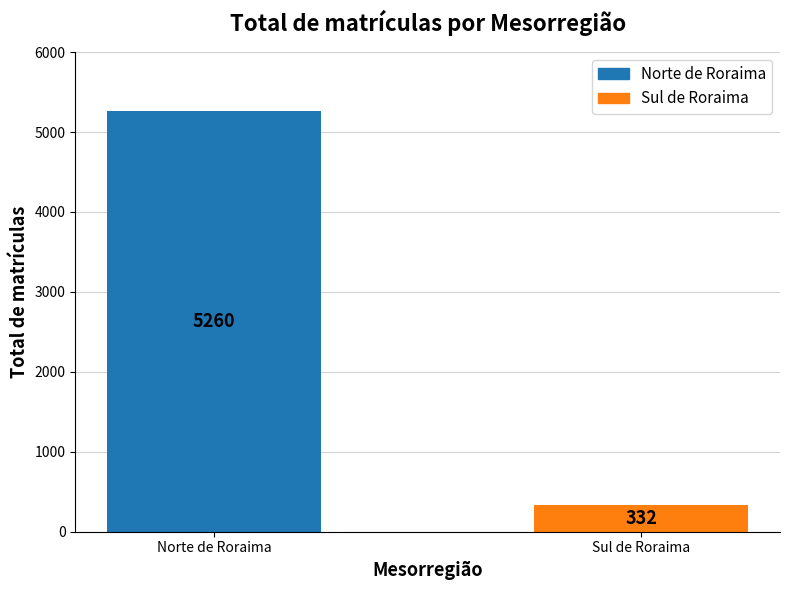

What is the label of the 2nd bar from the right?

Norte de Roraima